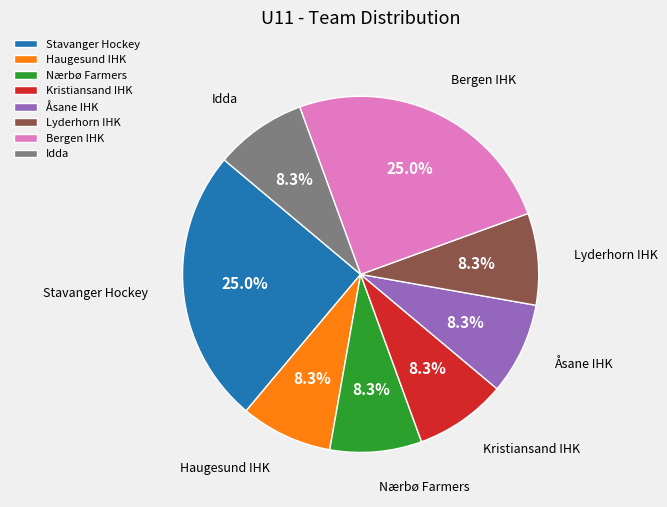

What percentage is NOT represented by Haugesund IHK?

91.7%